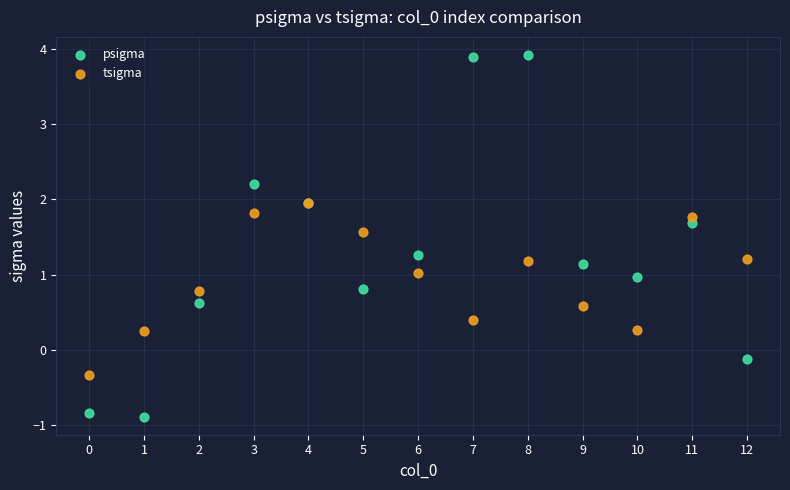

In the tsigma series, what Y value is closest to 0?

0.3